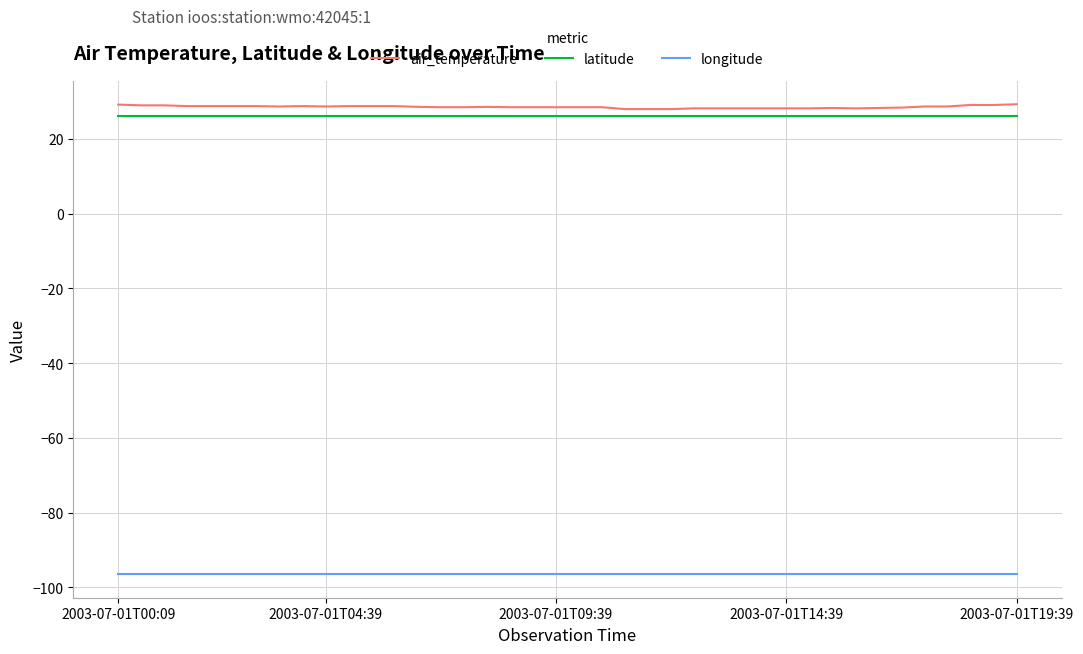

What is the minimum value shown in the chart?

-96.5